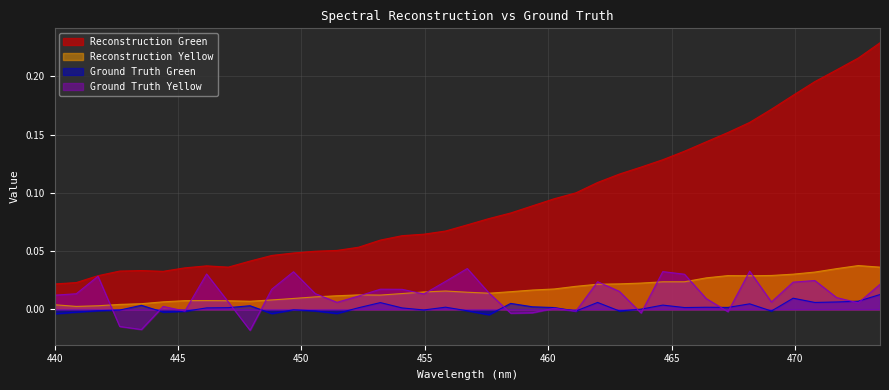

Where is the first local minimum for Reconstruction Green?

444.4